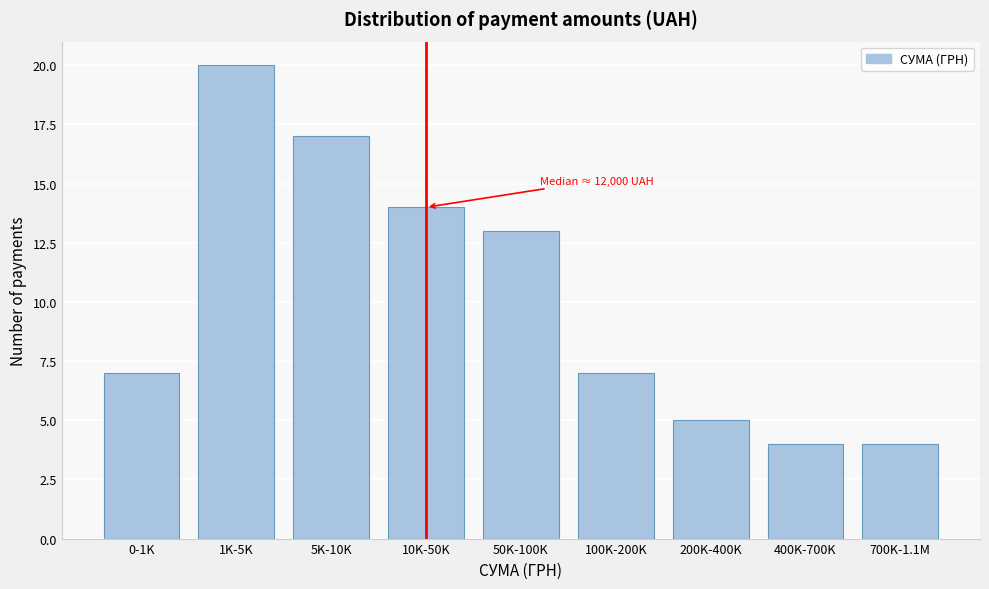

Reading right to left, transcribe all the data shown in this chart.

700K-1.1M=4	400K-700K=4	200K-400K=5	100K-200K=7	50K-100K=13	10K-50K=14	5K-10K=17	1K-5K=20	0-1K=7